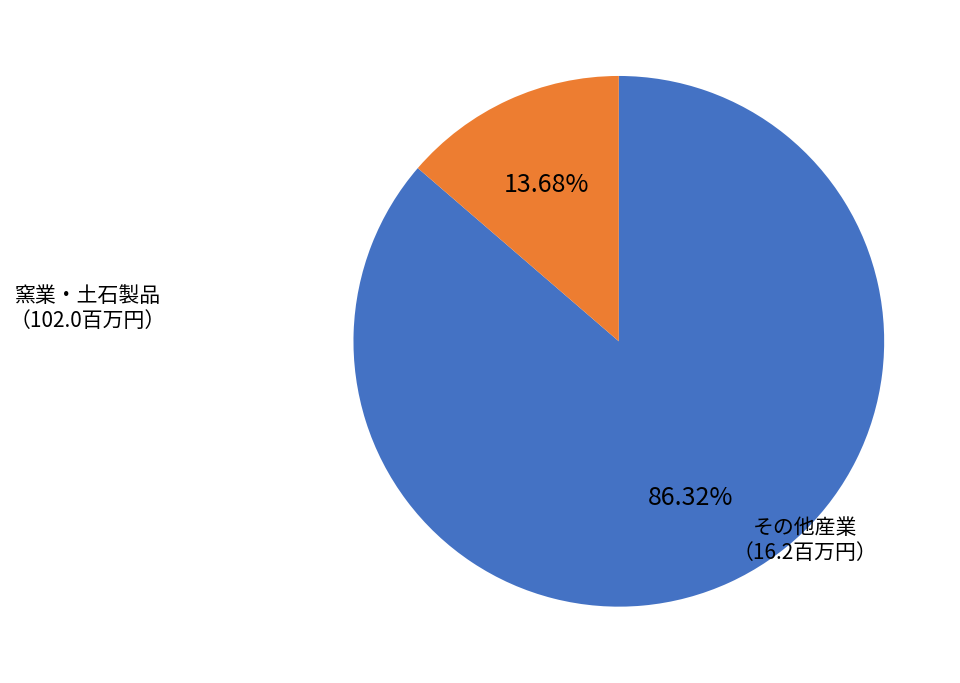

Is there a majority slice in this chart?

Yes